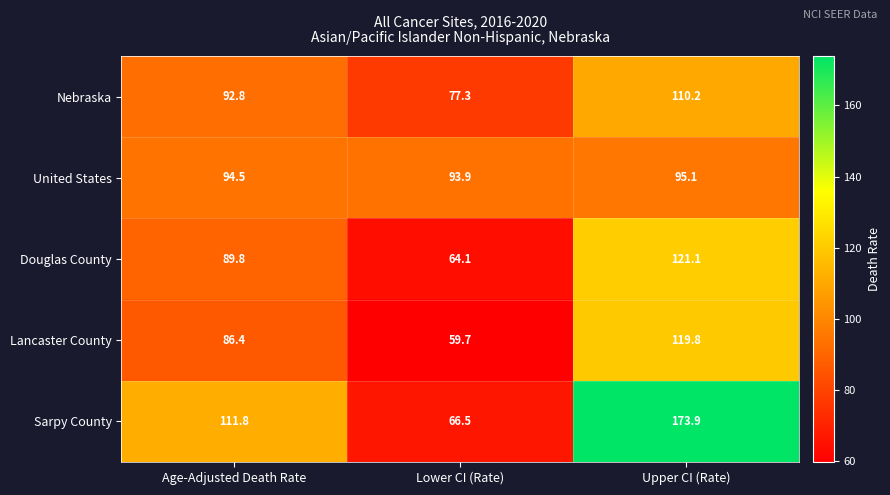

What is the sum of all Lancaster County values?

265.9